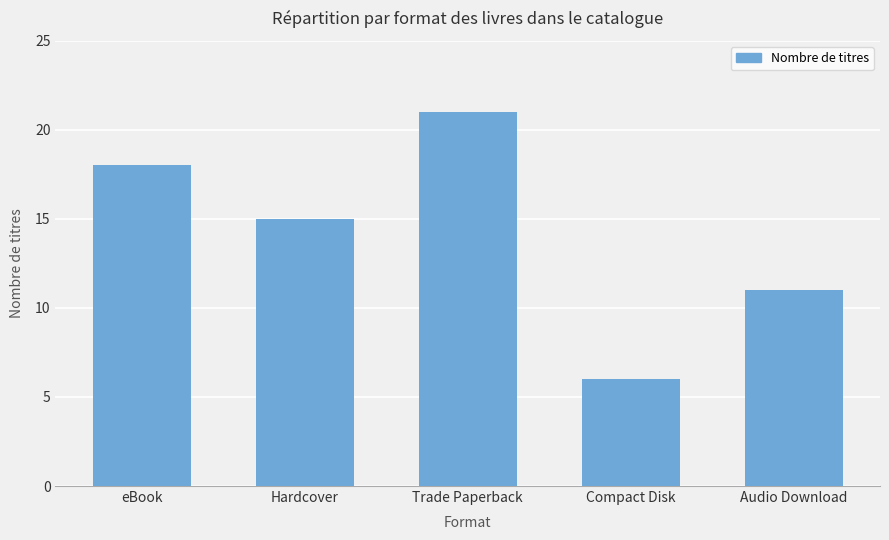

Rank the categories by value from highest to lowest.

Trade Paperback, eBook, Hardcover, Audio Download, Compact Disk